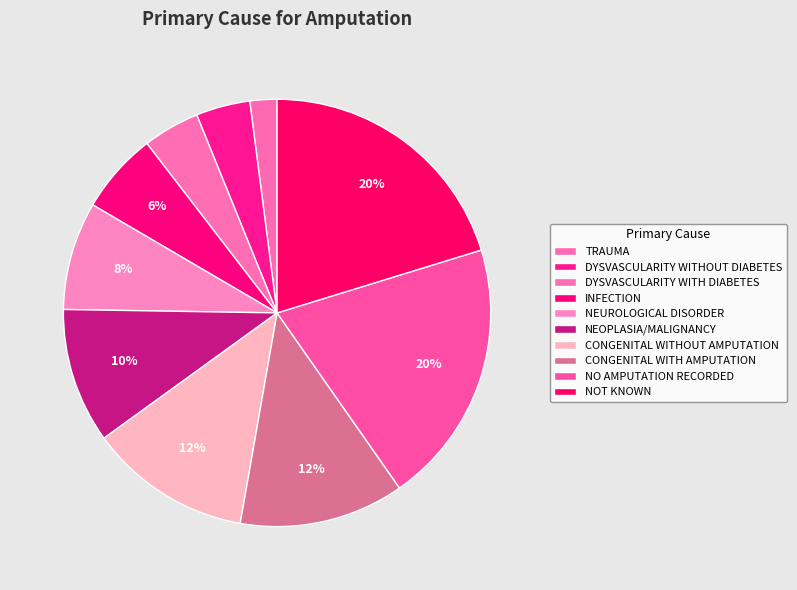

Which slice is the smallest?

TRAUMA